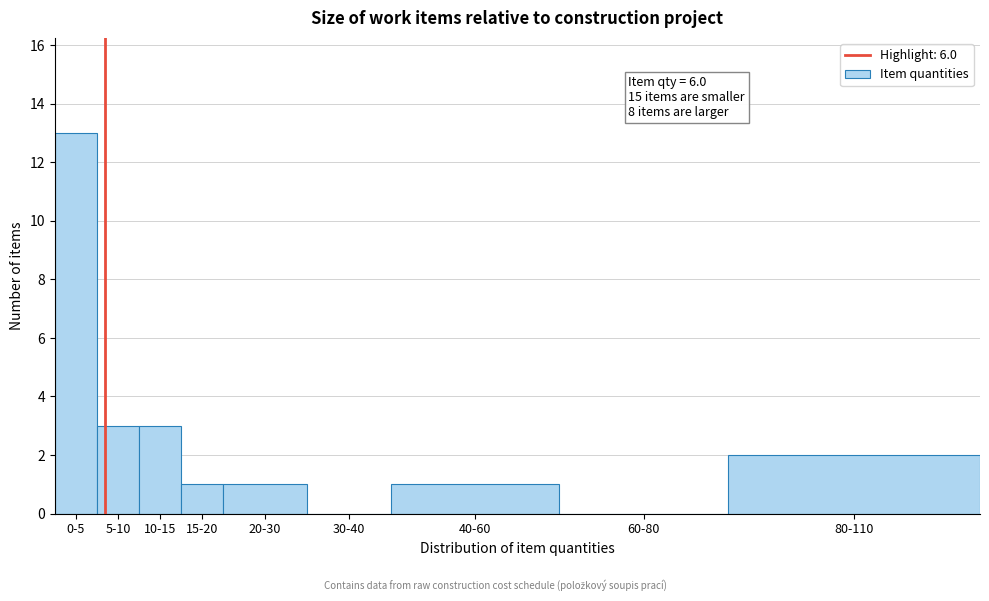

Reading left to right, list all the values displayed in this chart.

0-5=13	5-10=3	10-15=3	15-20=1	20-30=1	30-40=0	40-60=1	60-80=0	80-110=2